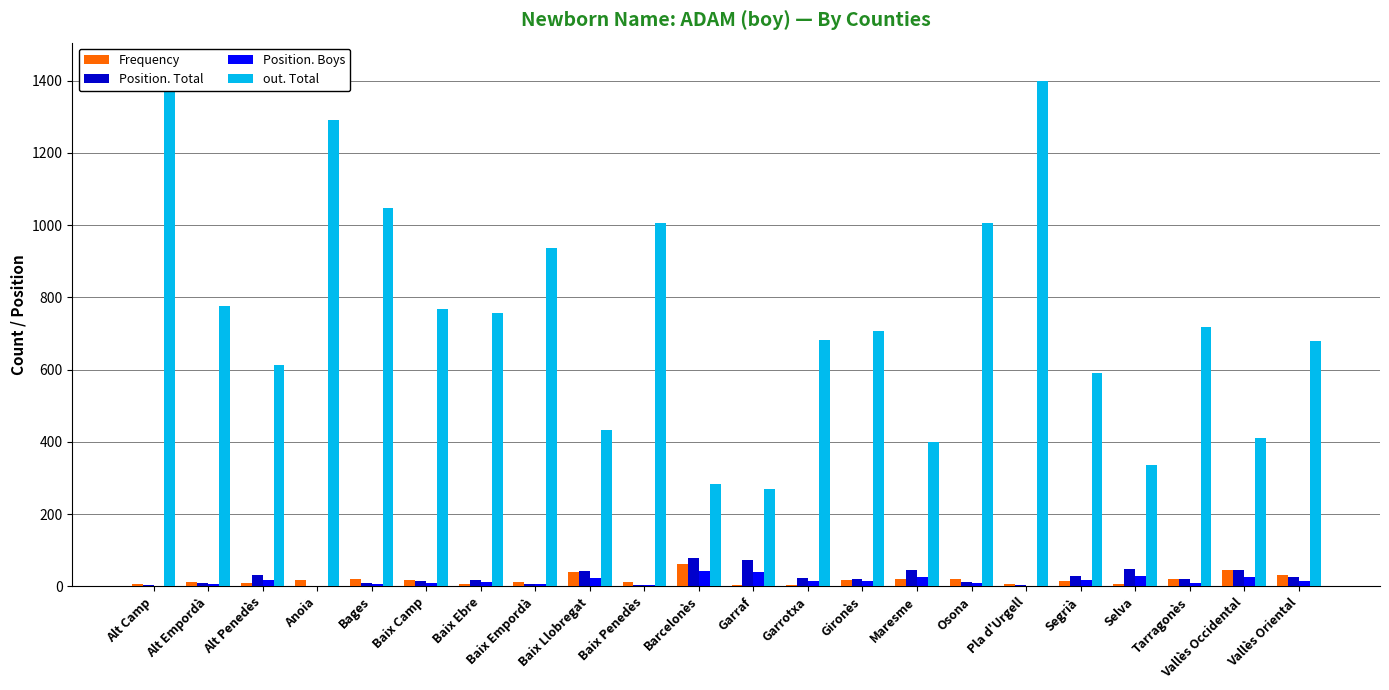

Reading left to right, transcribe all the data shown in this chart.

Frequency: Alt Camp=7	Alt Empordà=12	Alt Penedès=8	Anoia=18	Bages=20	Baix Camp=17	Baix Ebre=6	Baix Empordà=13	Baix Llobregat=39	Baix Penedès=12	Barcelonès=61	Garraf=4	Garrotxa=4	Gironès=17	Maresme=19	Osona=19	Pla d'Urgell=6	Segrià=14	Selva=6	Tarragonès=20	Vallès Occidental=44	Vallès Oriental=32
Position. Total: Alt Camp=3	Alt Empordà=8	Alt Penedès=32	Anoia=1	Bages=10	Baix Camp=15	Baix Ebre=17	Baix Empordà=7	Baix Llobregat=42	Baix Penedès=3	Barcelonès=78	Garraf=73	Garrotxa=24	Gironès=19	Maresme=46	Osona=13	Pla d'Urgell=3	Segrià=27	Selva=49	Tarragonès=21	Vallès Occidental=46	Vallès Oriental=25
Position. Boys: Alt Camp=1	Alt Empordà=5	Alt Penedès=16	Anoia=1	Bages=5	Baix Camp=8	Baix Ebre=12	Baix Empordà=6	Baix Llobregat=24	Baix Penedès=3	Barcelonès=42	Garraf=40	Garrotxa=14	Gironès=14	Maresme=25	Osona=8	Pla d'Urgell=1	Segrià=16	Selva=27	Tarragonès=10	Vallès Occidental=25	Vallès Oriental=14
out. Total: Alt Camp=1434	Alt Empordà=776	Alt Penedès=614	Anoia=1291	Bages=1049	Baix Camp=767	Baix Ebre=758	Baix Empordà=936	Baix Llobregat=434	Baix Penedès=1007	Barcelonès=283	Garraf=268	Garrotxa=683	Gironès=707	Maresme=400	Osona=1007	Pla d'Urgell=1399	Segrià=590	Selva=335	Tarragonès=719	Vallès Occidental=410	Vallès Oriental=679